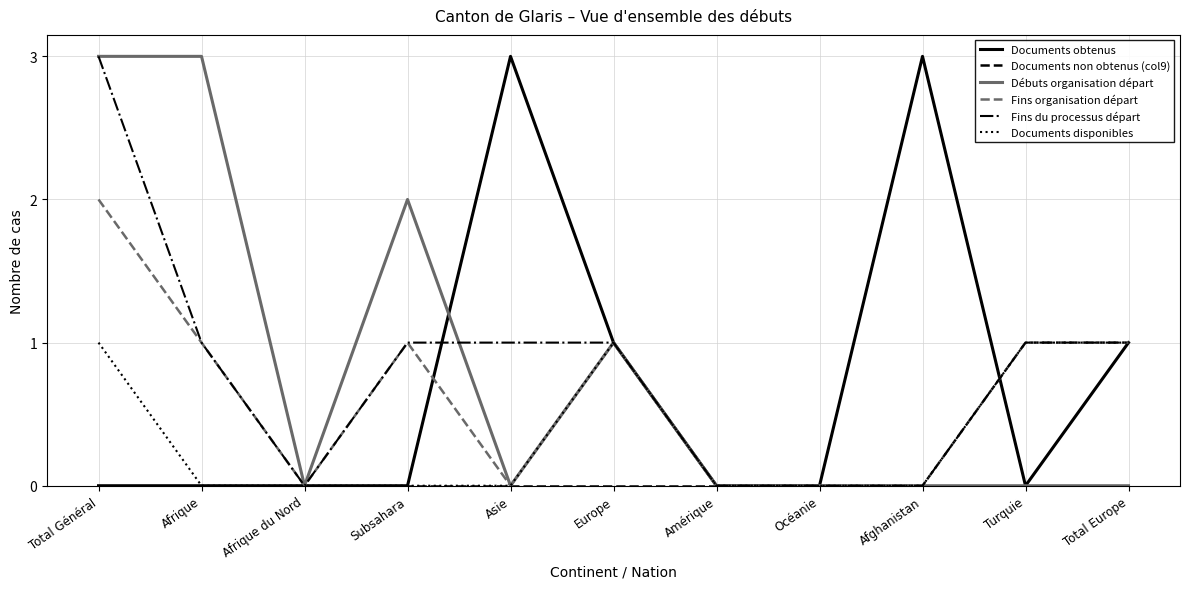

The Débuts organisation départ series shows 2 at Asie. True or false?

False